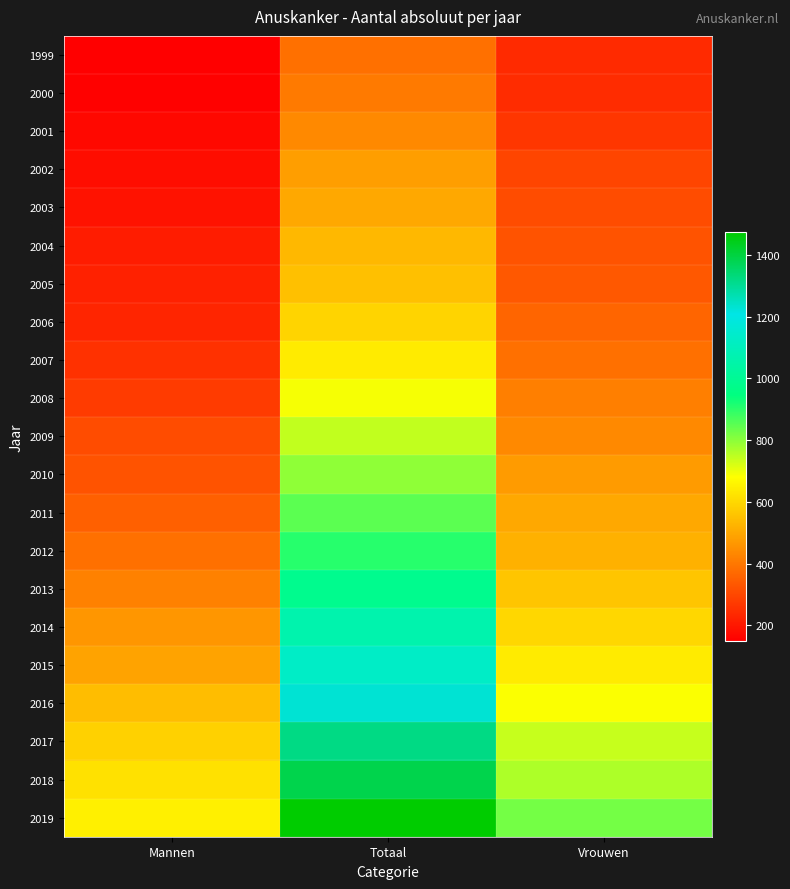

Reading left to right, transcribe all the data shown in this chart.

1999: Mannen=150	Totaal=385	Vrouwen=240
2000: Mannen=155	Totaal=405	Vrouwen=245
2001: Mannen=170	Totaal=435	Vrouwen=265
2002: Mannen=180	Totaal=480	Vrouwen=295
2003: Mannen=190	Totaal=500	Vrouwen=310
2004: Mannen=210	Totaal=535	Vrouwen=325
2005: Mannen=220	Totaal=550	Vrouwen=335
2006: Mannen=230	Totaal=590	Vrouwen=360
2007: Mannen=255	Totaal=640	Vrouwen=385
2008: Mannen=275	Totaal=690	Vrouwen=415
2009: Mannen=310	Totaal=745	Vrouwen=435
2010: Mannen=325	Totaal=795	Vrouwen=475
2011: Mannen=350	Totaal=850	Vrouwen=500
2012: Mannen=385	Totaal=905	Vrouwen=520
2013: Mannen=420	Totaal=985	Vrouwen=560
2014: Mannen=465	Totaal=1065	Vrouwen=600
2015: Mannen=490	Totaal=1130	Vrouwen=640
2016: Mannen=545	Totaal=1230	Vrouwen=685
2017: Mannen=585	Totaal=1320	Vrouwen=740
2018: Mannen=620	Totaal=1385	Vrouwen=765
2019: Mannen=650	Totaal=1475	Vrouwen=825